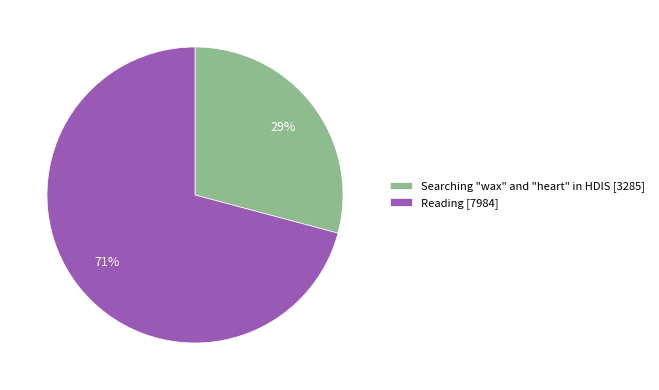

Approximately how many times larger is the value at Reading [7984] compared to Searching "wax" and "heart" in HDIS [3285]?

2.4